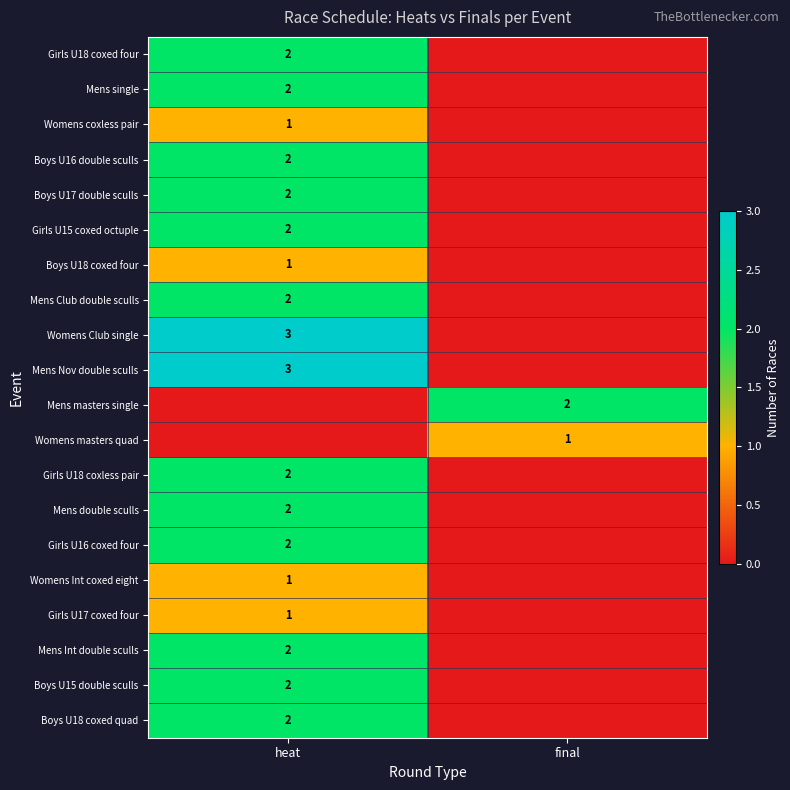

True or false: Boys U15 double sculls has a value of 2 at heat.

True